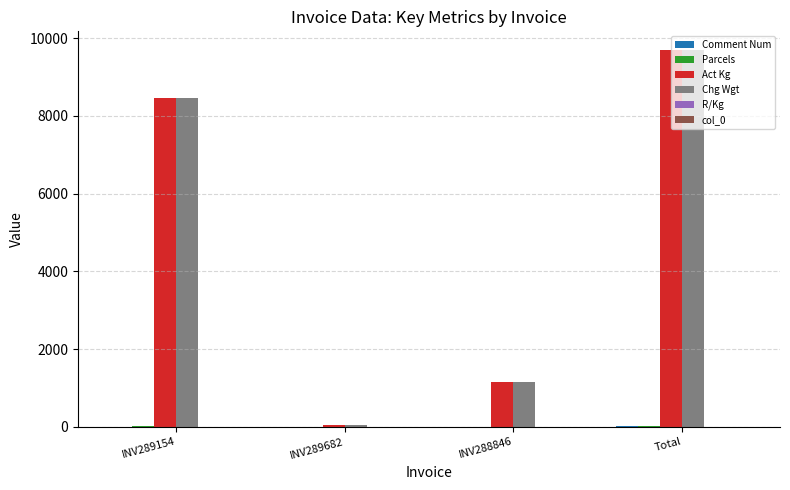

How many groups of bars are there?

4